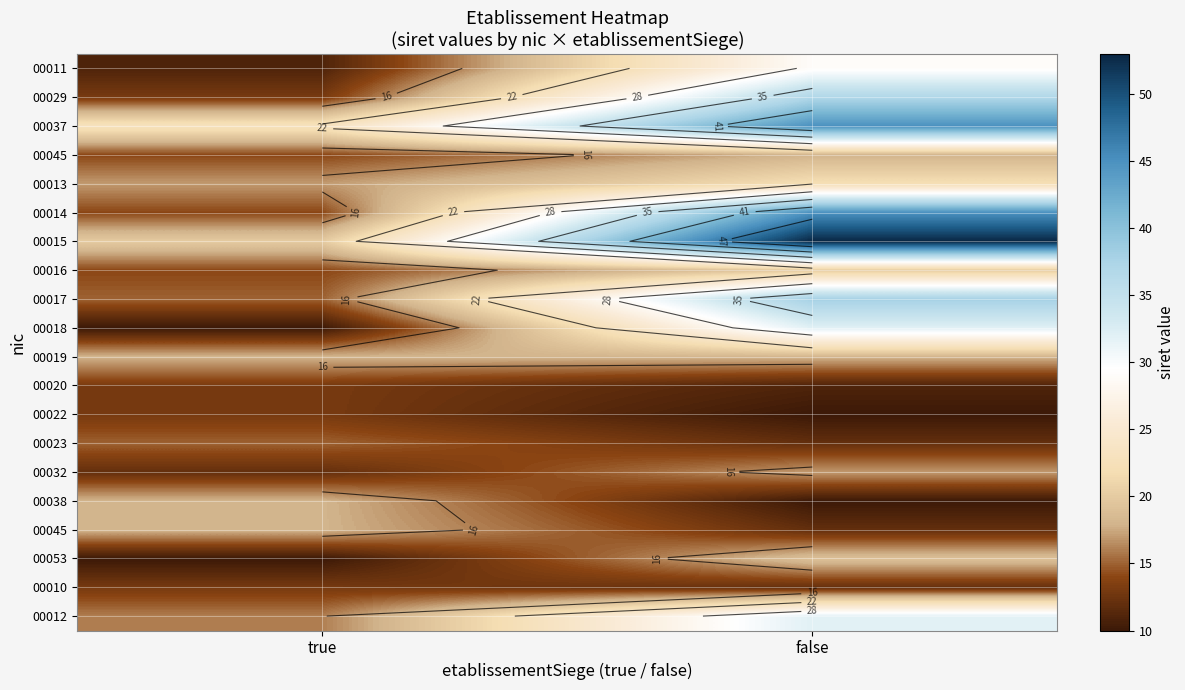

What is the total value across all series at false?

492